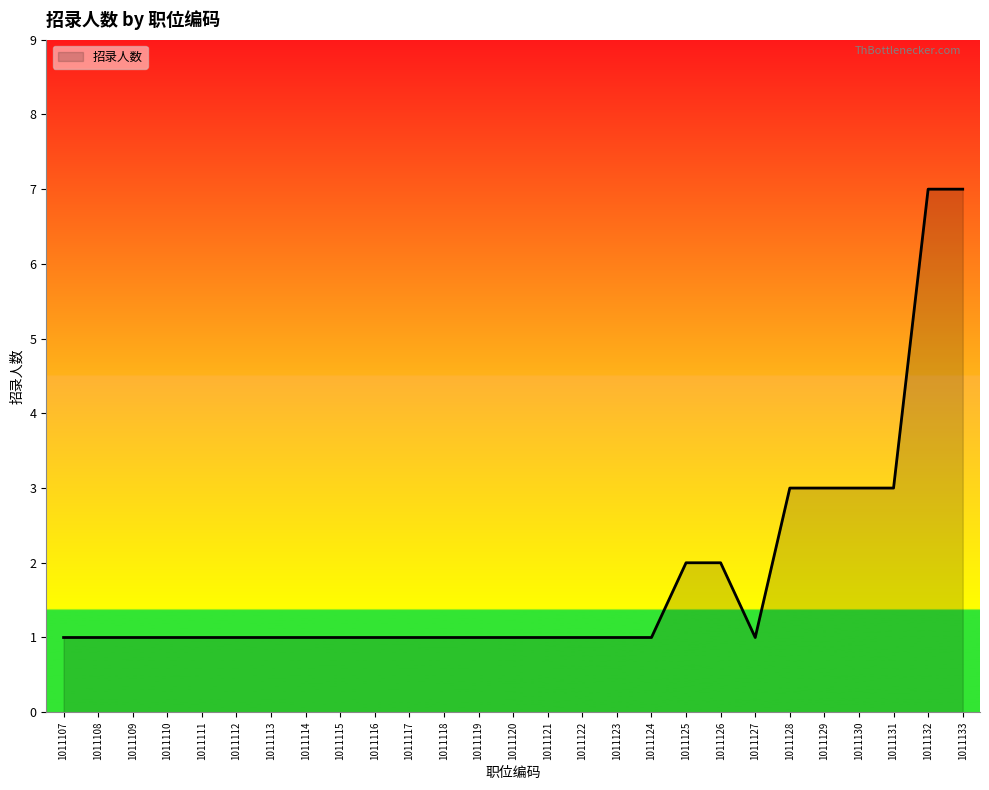

What is the sum of all values?

49